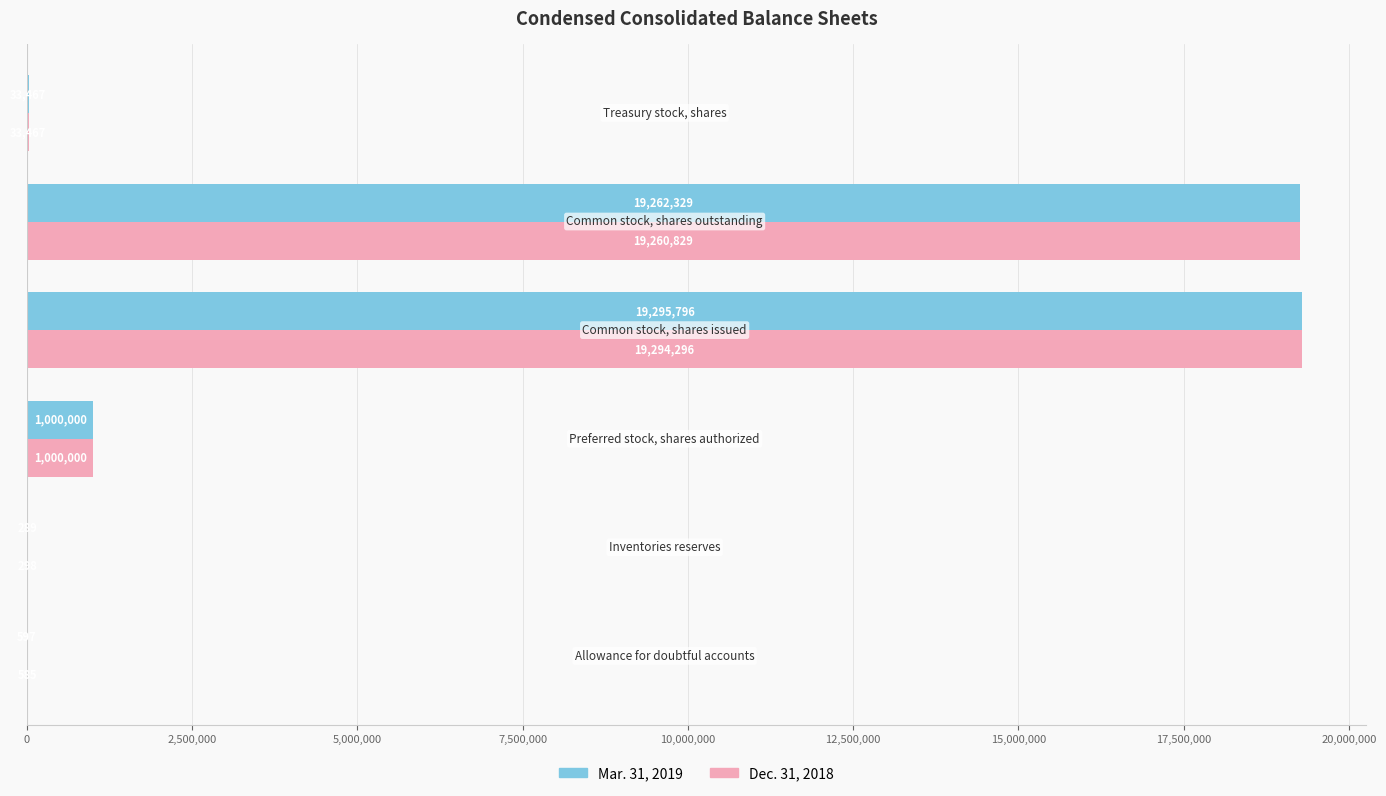

What is the sum of all Dec. 31, 2018 values?

39589475